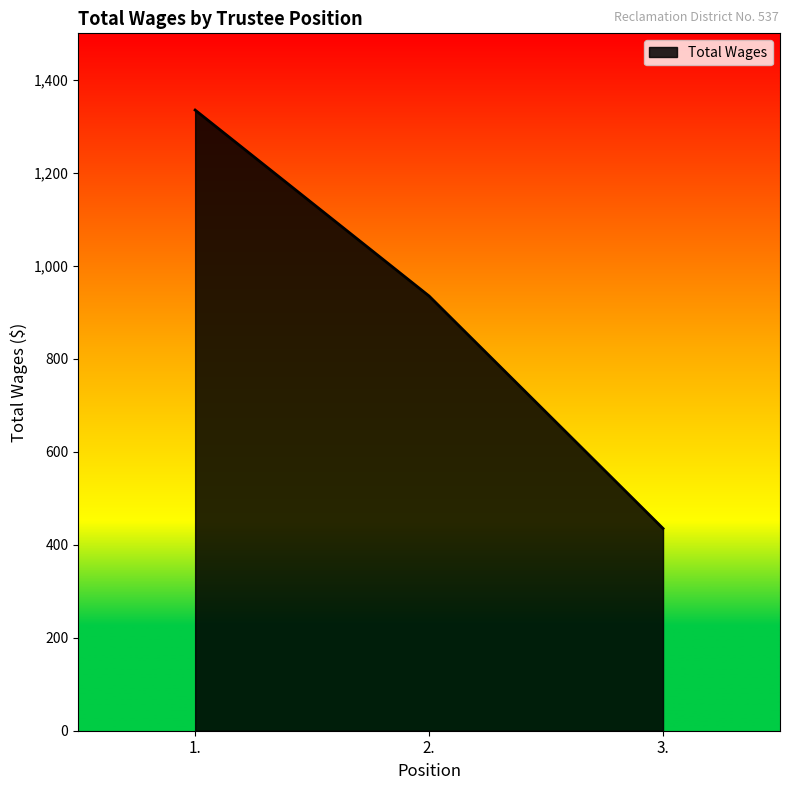

Does the chart display data point markers on the line(s)?

No